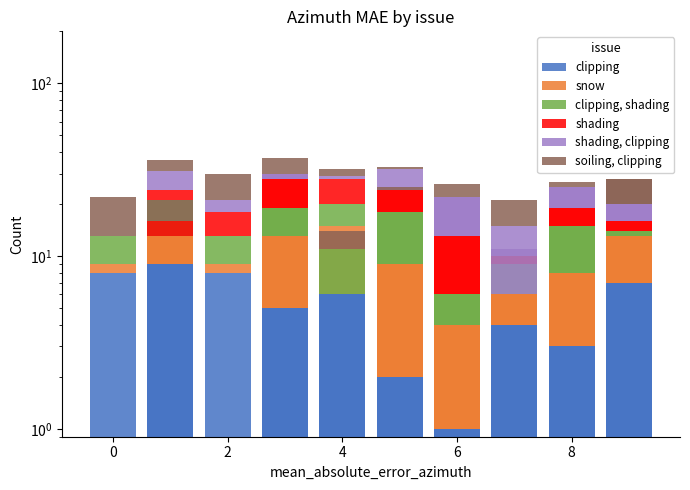

How many positive values does the snow series have?

17